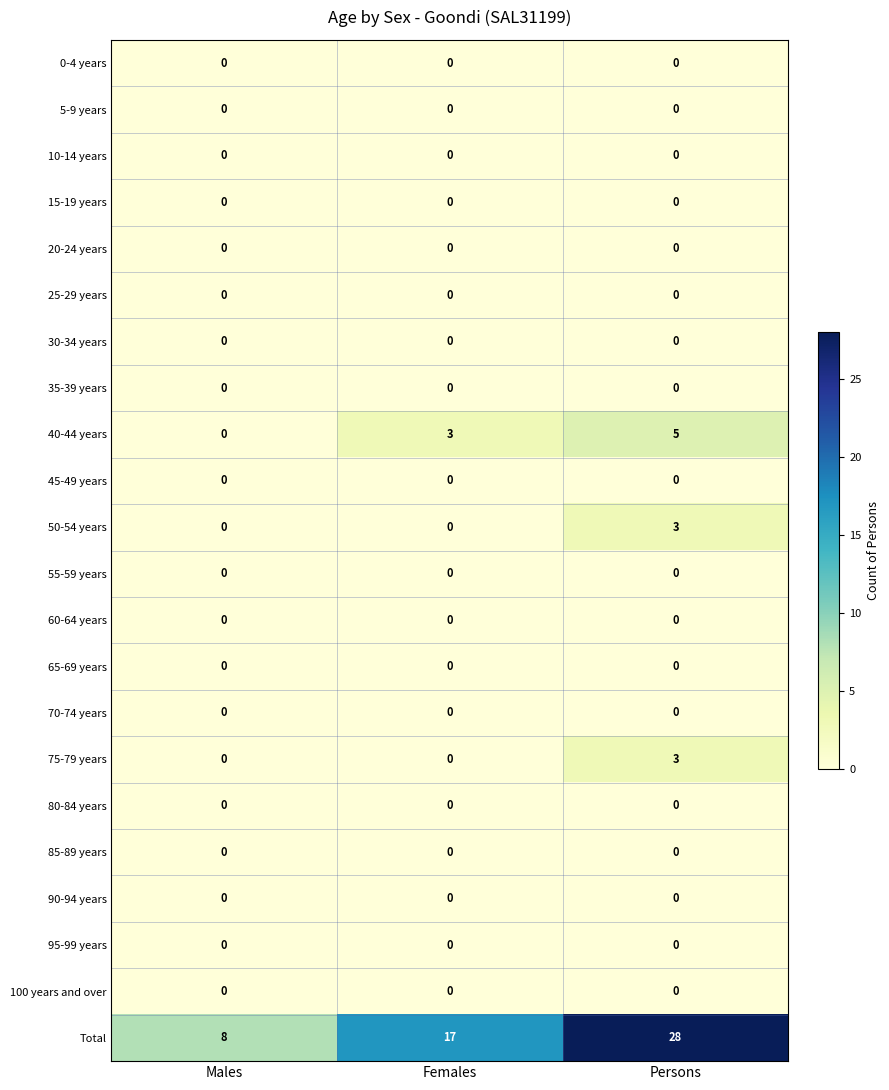

Which series changed the most between Males and Females?

Total